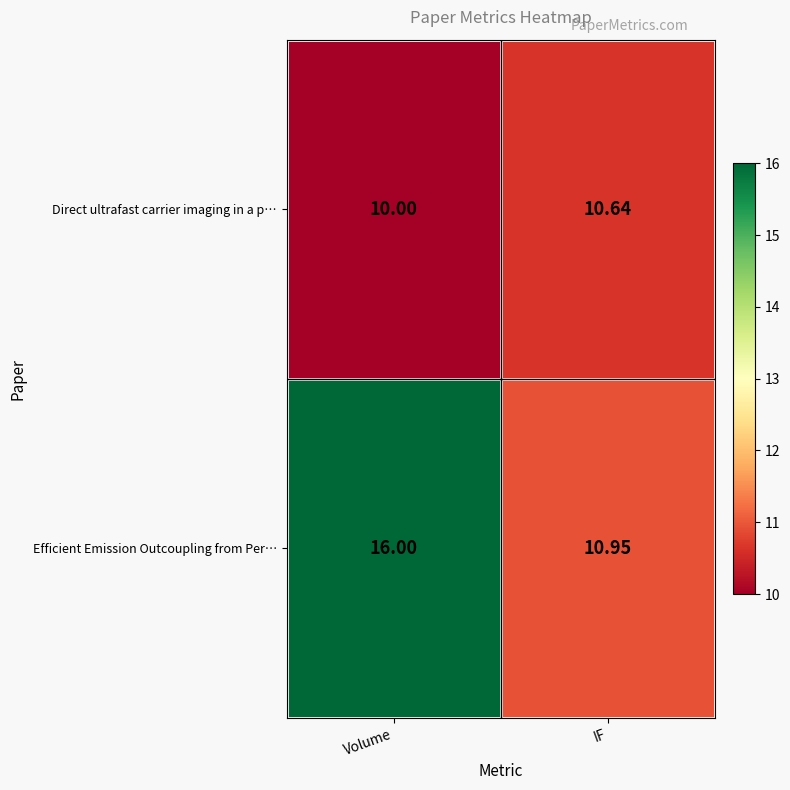

Is the value of Efficient Emission Outcoupling from Per… at IF greater than the value of Direct ultrafast carrier imaging in a p… at Volume?

Yes